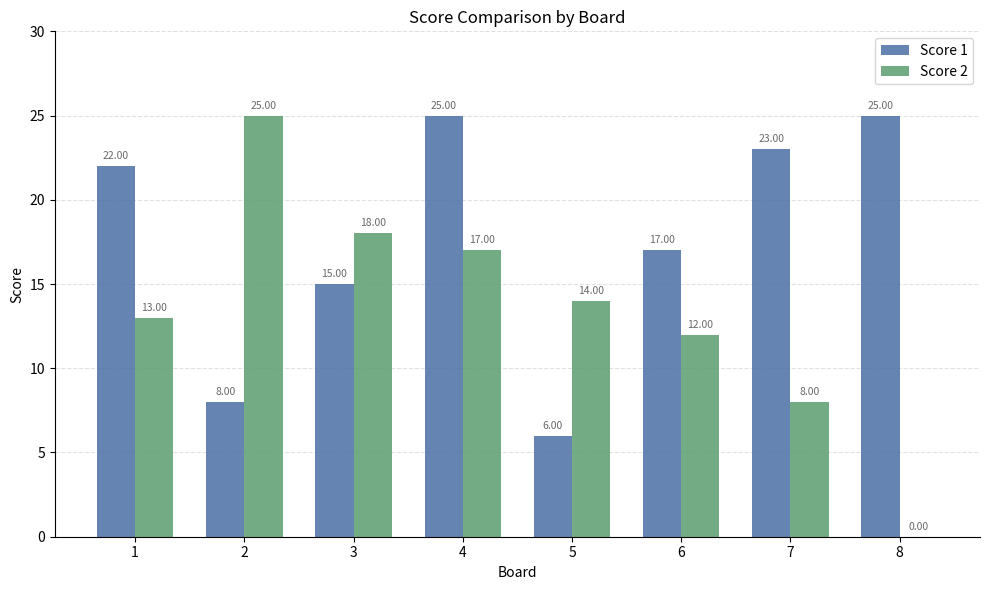

How many data points does each series have?

8